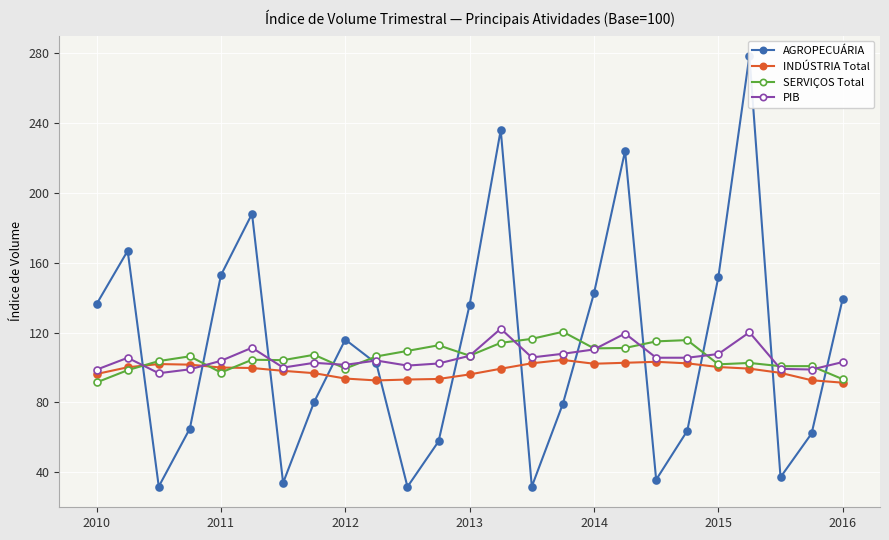

What is the total value across all series at 19?

387.4